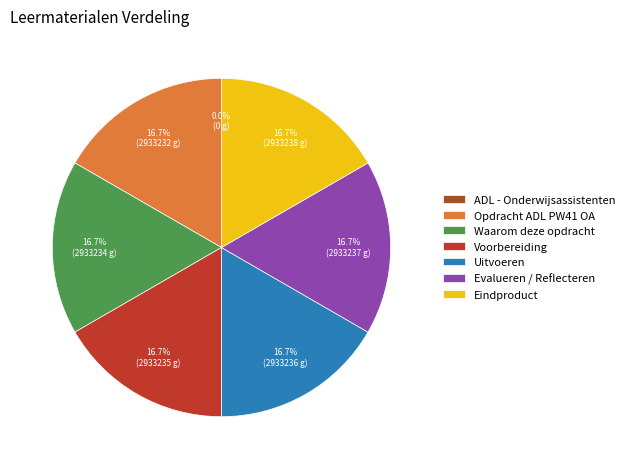

To the nearest percent, what is the difference between the largest and smallest slice percentages?

17%